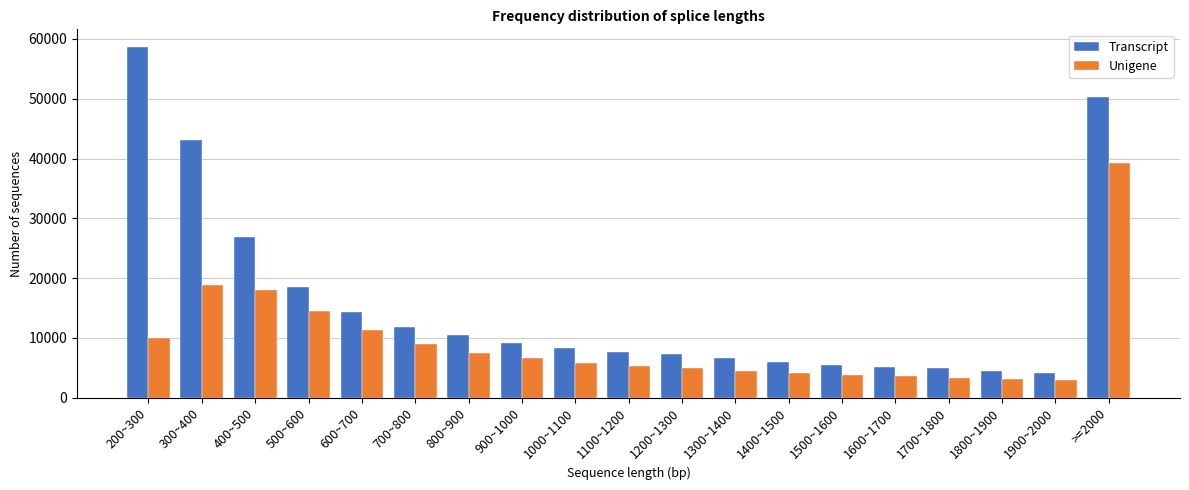

What is the average value of the Unigene series?

9309